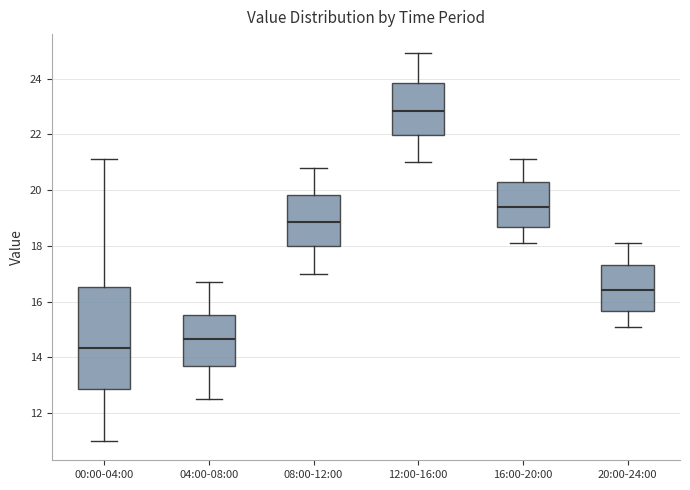

Comparing the boxes themselves (not the whiskers), which one is the tallest?

00:00-04:00